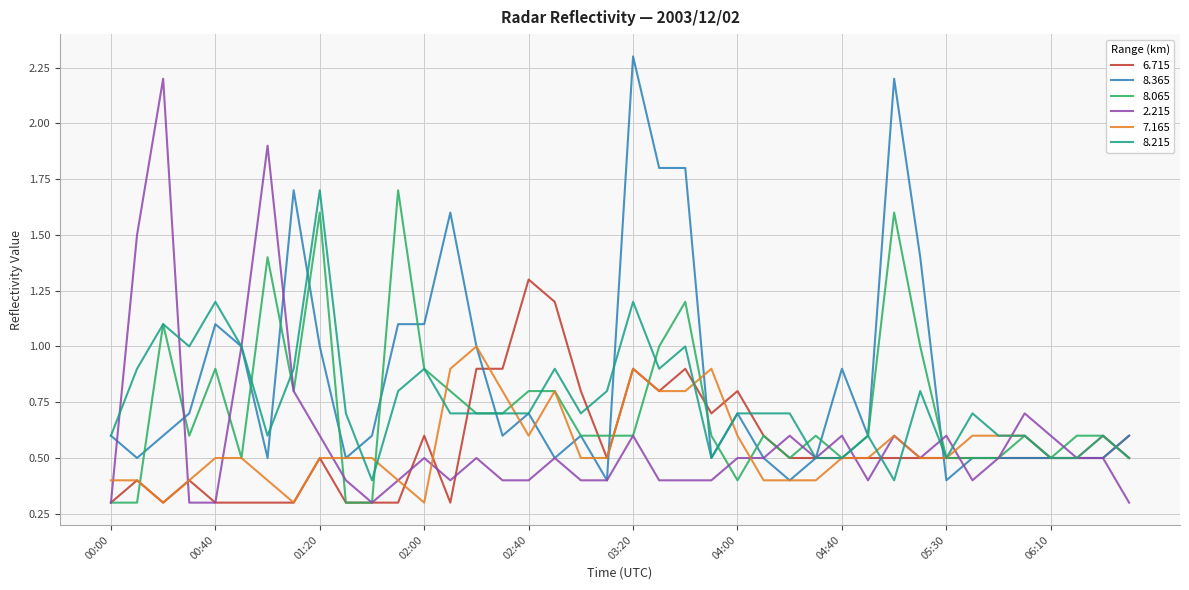

Which series has the largest total across all categories?

8.365